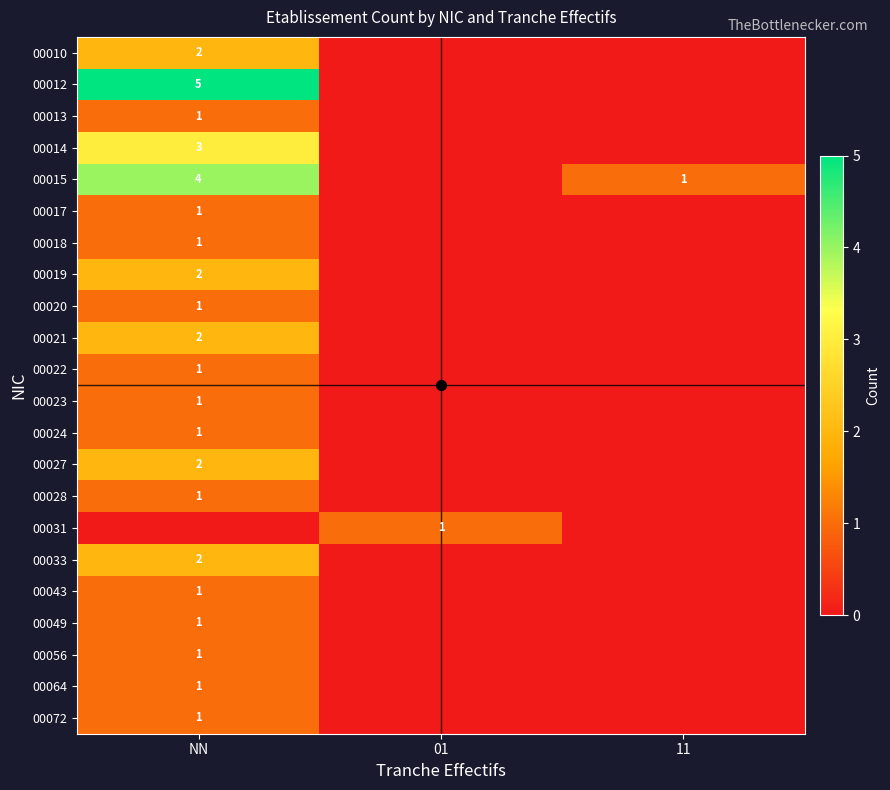

Is it true that 00014 equals 3 at NN?

True